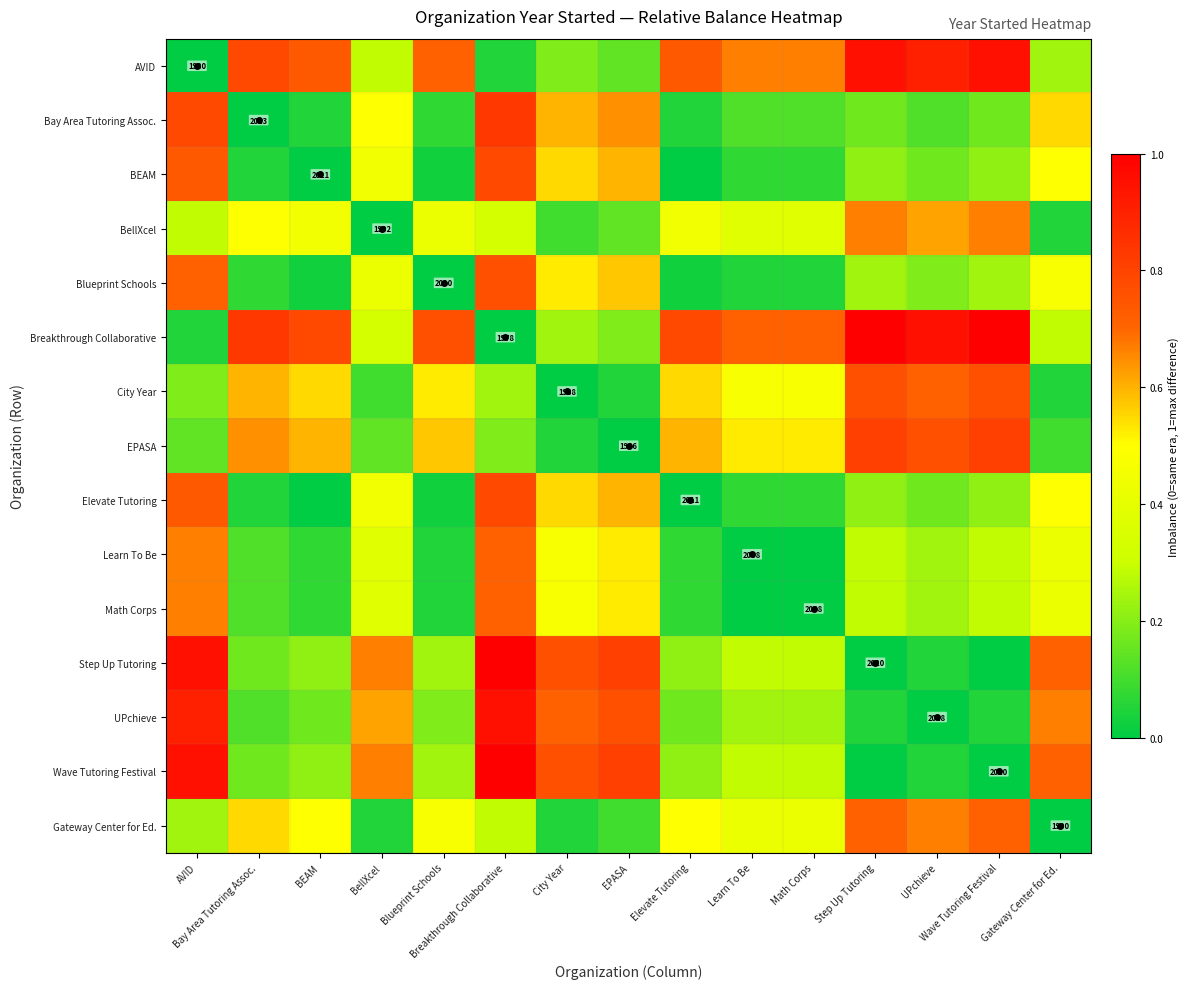

Is it true that Gateway Center for Ed. equals 0.1 at Elevate Tutoring?

False